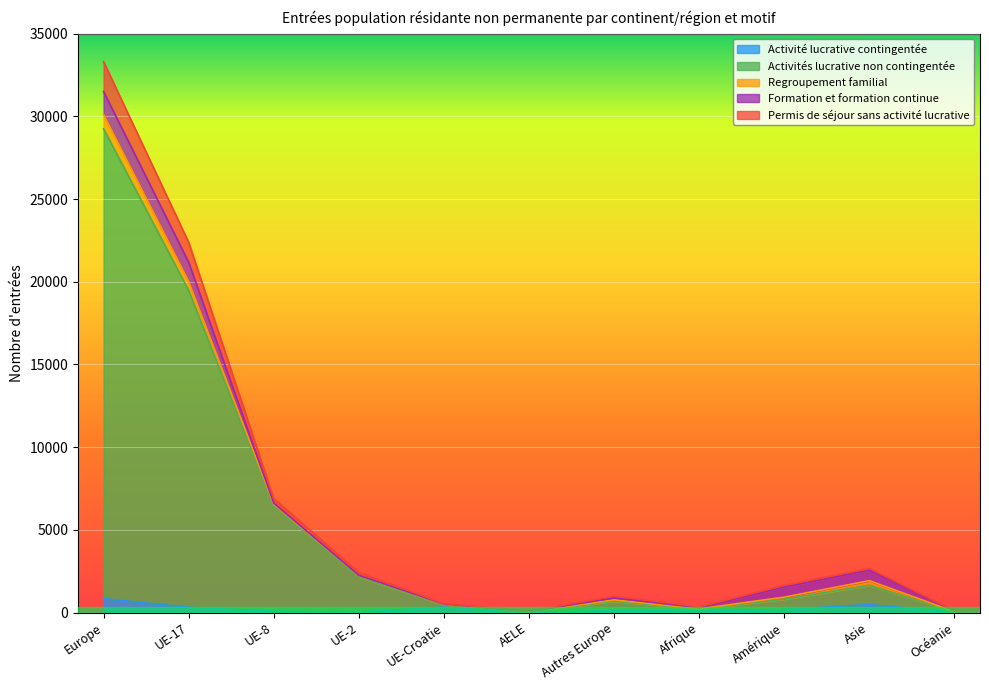

Is it true that Permis de séjour sans activité lucrative equals 22378 at UE-17?

True